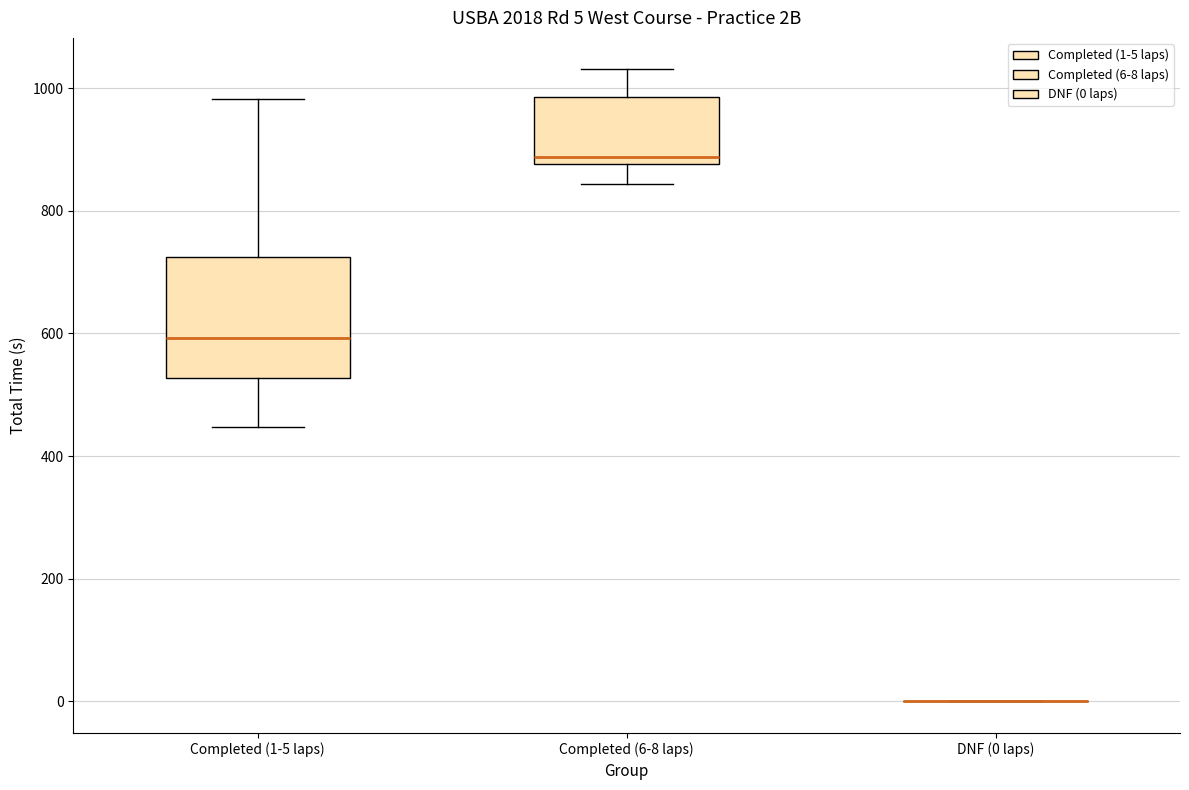

Comparing the boxes themselves (not the whiskers), which one is the tallest?

Completed (1-5 laps)